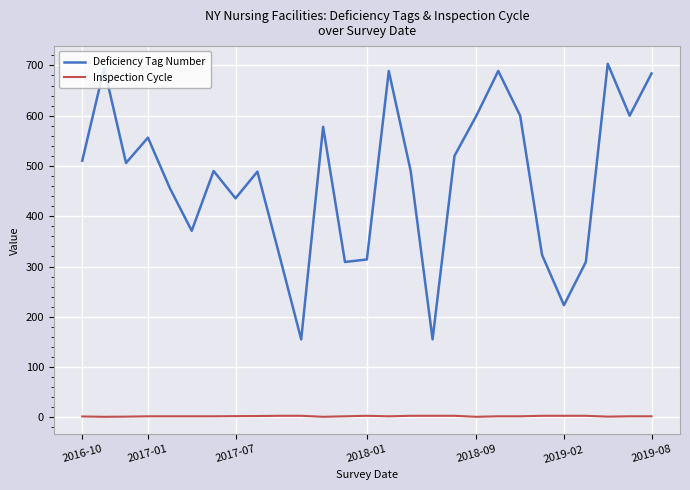

Does the chart have visible grid lines?

Yes